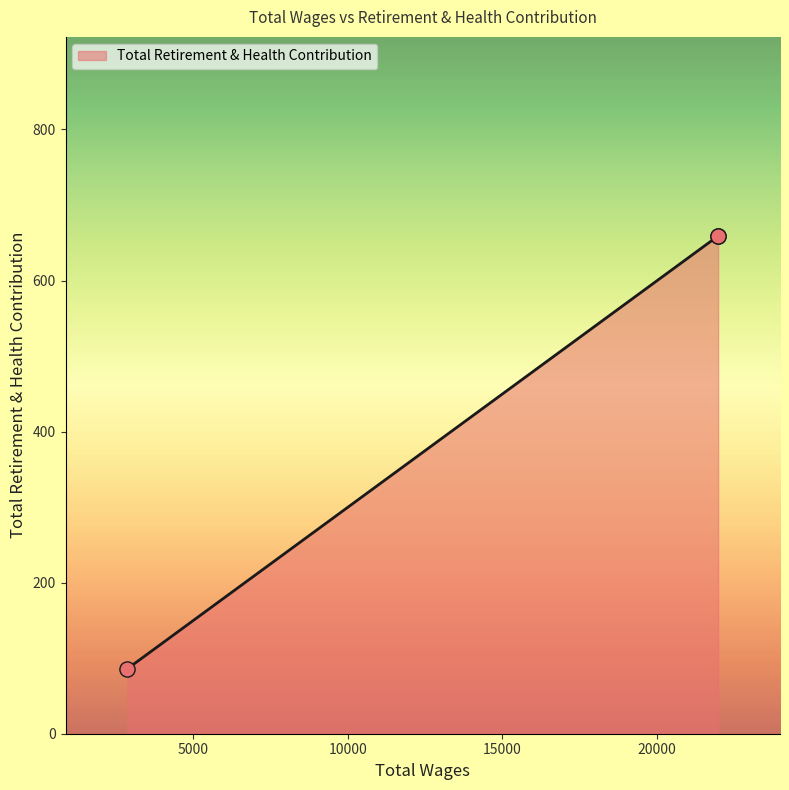

What is the average value?

468